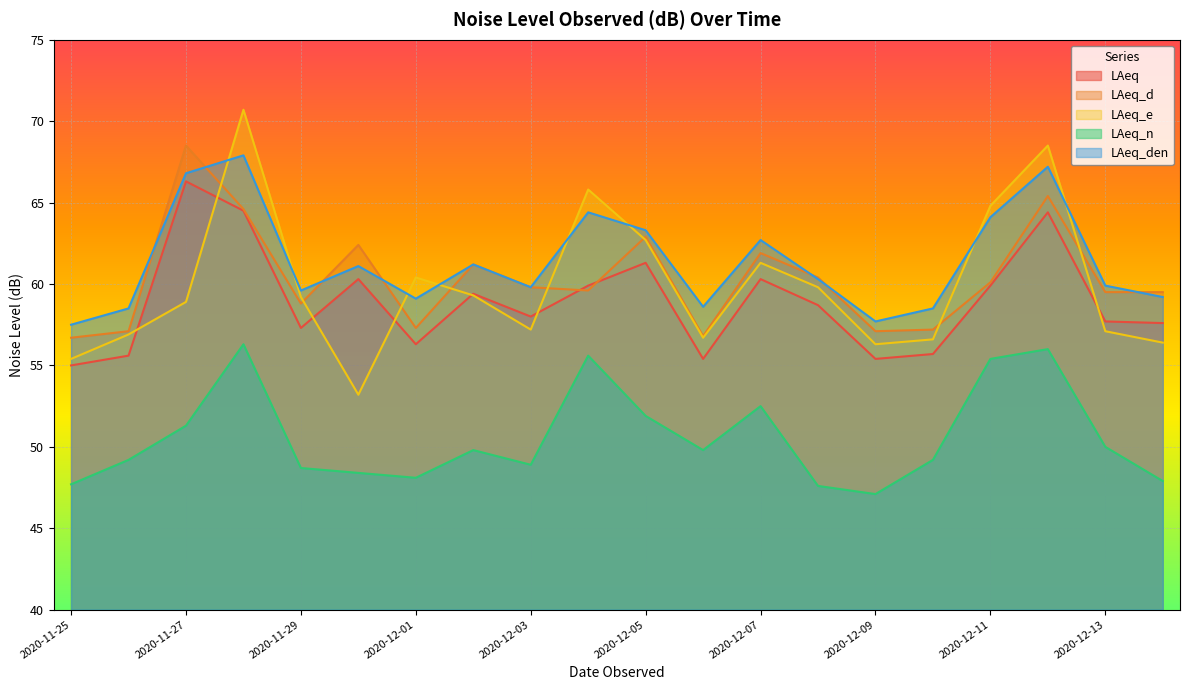

Reading left to right, transcribe all the data shown in this chart.

LAeq: 2020-11-25=55.0	2020-11-26=55.6	2020-11-27=66.3	2020-11-28=64.5	2020-11-29=57.3	2020-11-30=60.3	2020-12-01=56.3	2020-12-02=59.4	2020-12-03=58.0	2020-12-04=59.9	2020-12-05=61.3	2020-12-06=55.4	2020-12-07=60.3	2020-12-08=58.7	2020-12-09=55.4	2020-12-10=55.7	2020-12-11=59.9	2020-12-12=64.4	2020-12-13=57.7	2020-12-14=57.6
LAeq_d: 2020-11-25=56.7	2020-11-26=57.1	2020-11-27=68.5	2020-11-28=64.6	2020-11-29=58.8	2020-11-30=62.4	2020-12-01=57.3	2020-12-02=61.2	2020-12-03=59.8	2020-12-04=59.6	2020-12-05=62.9	2020-12-06=56.8	2020-12-07=61.9	2020-12-08=60.4	2020-12-09=57.1	2020-12-10=57.2	2020-12-11=60.1	2020-12-12=65.4	2020-12-13=59.5	2020-12-14=59.5
LAeq_e: 2020-11-25=55.4	2020-11-26=56.9	2020-11-27=58.9	2020-11-28=70.7	2020-11-29=59.2	2020-11-30=53.2	2020-12-01=60.4	2020-12-02=59.3	2020-12-03=57.2	2020-12-04=65.8	2020-12-05=62.7	2020-12-06=56.7	2020-12-07=61.3	2020-12-08=59.8	2020-12-09=56.3	2020-12-10=56.6	2020-12-11=64.8	2020-12-12=68.5	2020-12-13=57.1	2020-12-14=56.4
LAeq_n: 2020-11-25=47.7	2020-11-26=49.2	2020-11-27=51.3	2020-11-28=56.3	2020-11-29=48.7	2020-11-30=48.4	2020-12-01=48.1	2020-12-02=49.8	2020-12-03=48.9	2020-12-04=55.6	2020-12-05=51.9	2020-12-06=49.8	2020-12-07=52.5	2020-12-08=47.6	2020-12-09=47.1	2020-12-10=49.2	2020-12-11=55.4	2020-12-12=56.0	2020-12-13=50.0	2020-12-14=47.9
LAeq_den: 2020-11-25=57.5	2020-11-26=58.5	2020-11-27=66.8	2020-11-28=67.9	2020-11-29=59.6	2020-11-30=61.1	2020-12-01=59.1	2020-12-02=61.2	2020-12-03=59.8	2020-12-04=64.4	2020-12-05=63.3	2020-12-06=58.6	2020-12-07=62.7	2020-12-08=60.3	2020-12-09=57.7	2020-12-10=58.5	2020-12-11=64.1	2020-12-12=67.2	2020-12-13=59.9	2020-12-14=59.2